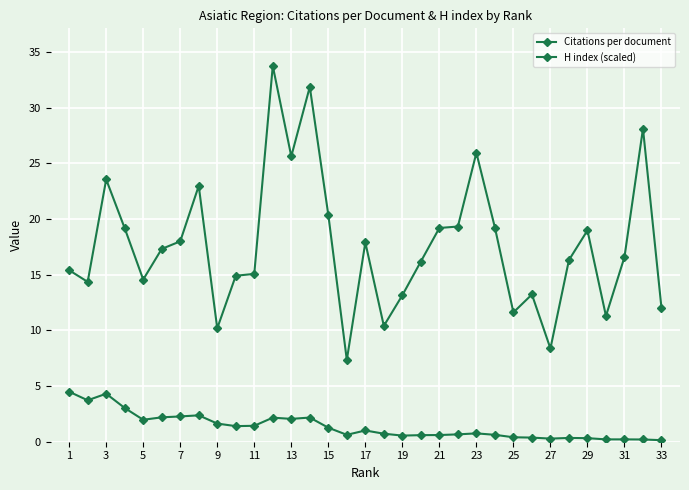

What is the difference between the maximum and minimum values in the Citations per document series?

26.4